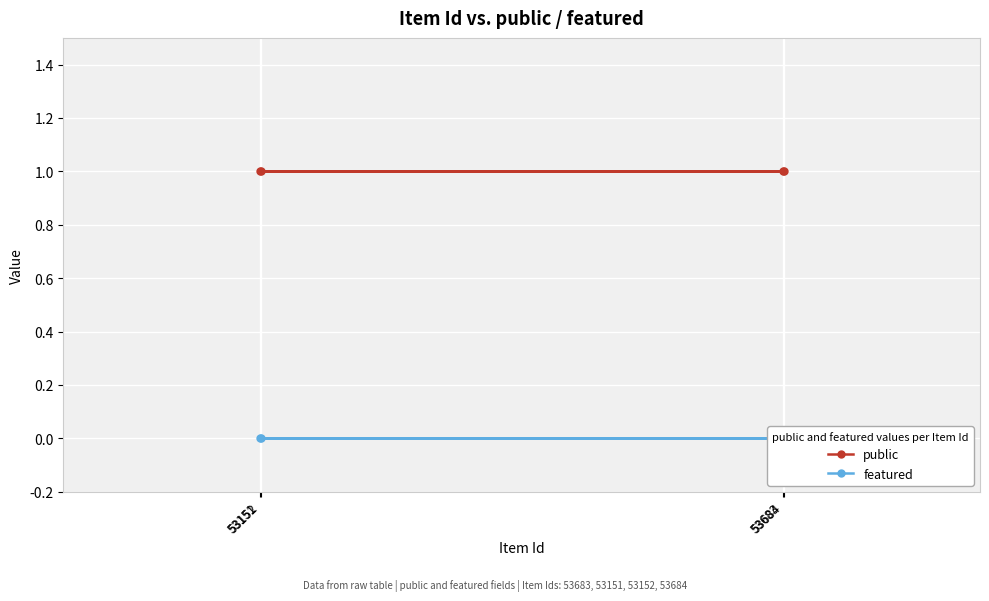

How many lines are shown in the chart?

2